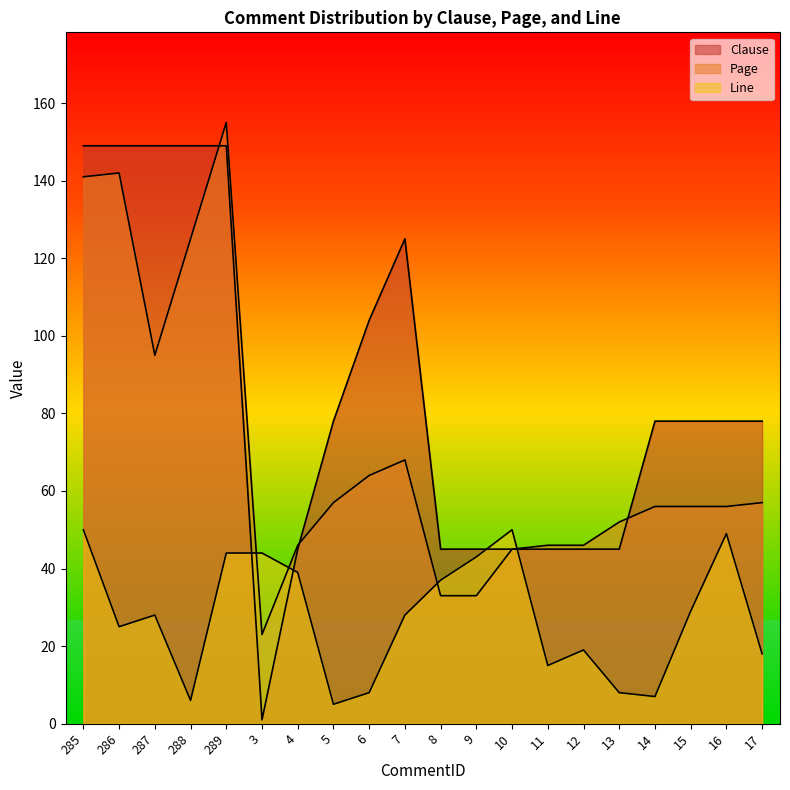

At which category does Line reach its first local peak?

287